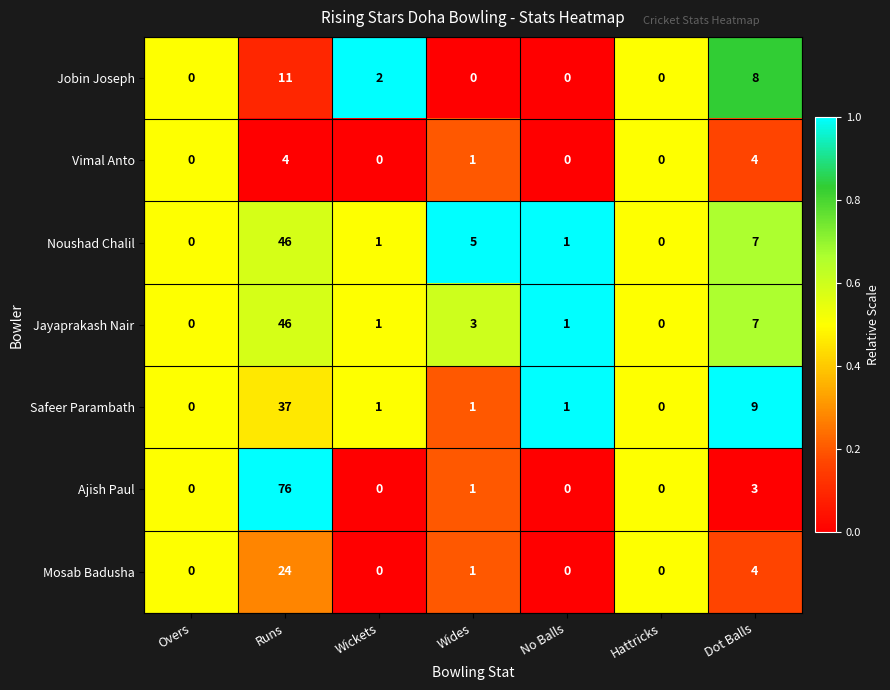

Between Runs and Wickets, which series saw the biggest shift?

Ajish Paul